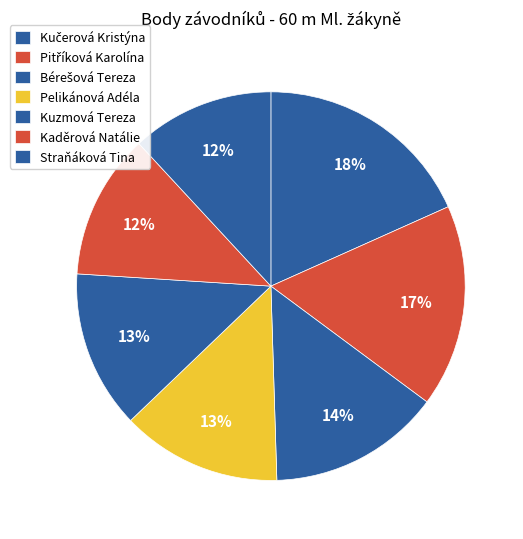

What percentage is the Kaděrová Natálie slice, to the nearest percent?

12%